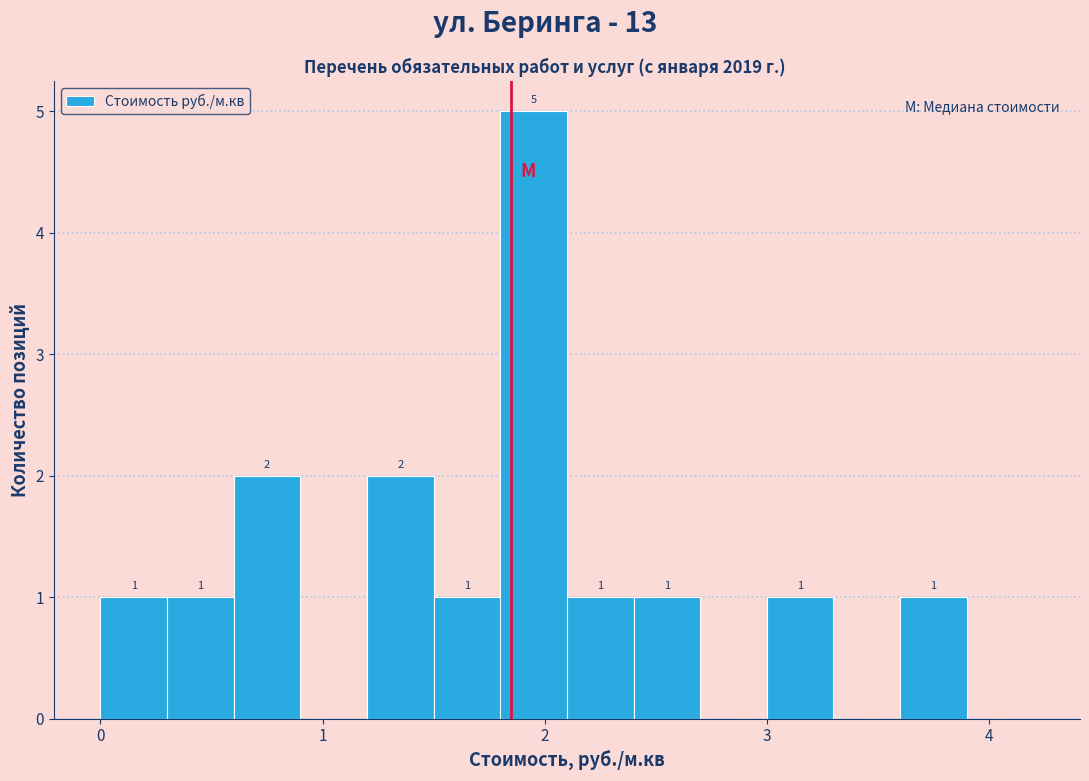

Around what value on the x-axis is the tallest bar? Give the approximate position of its centre, as read against the axis.

2.0